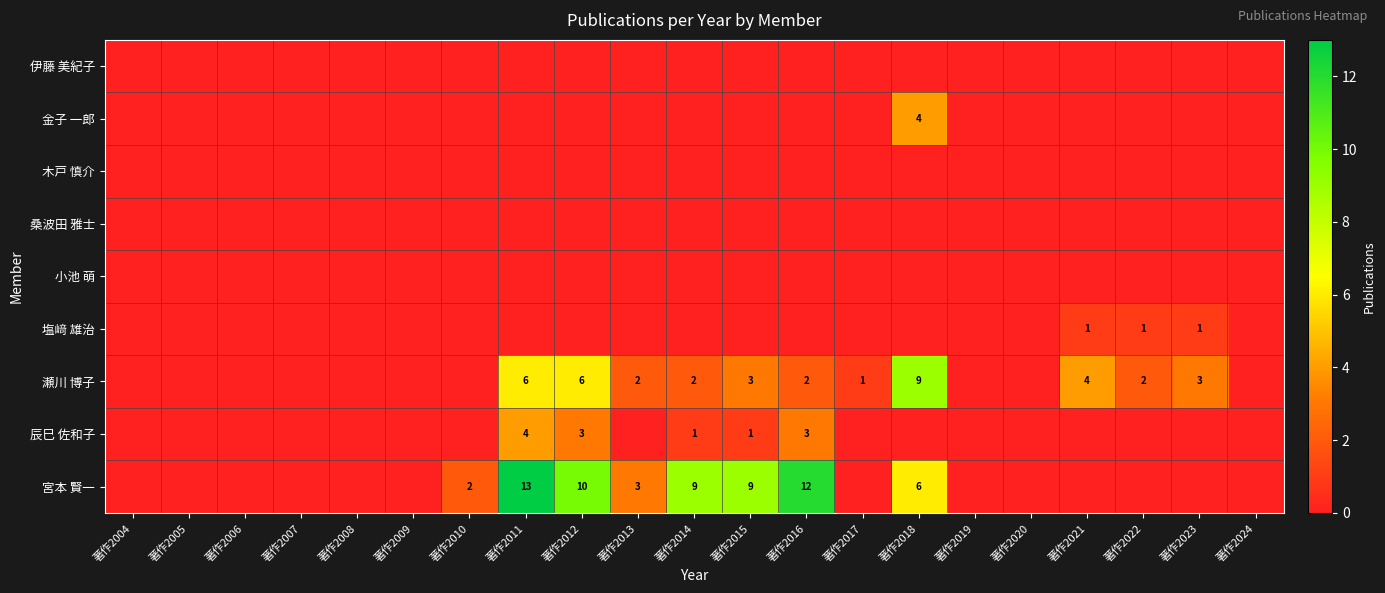

What is the sum of the 宮本 賢一 values at 著作2012 and 著作2013?

13